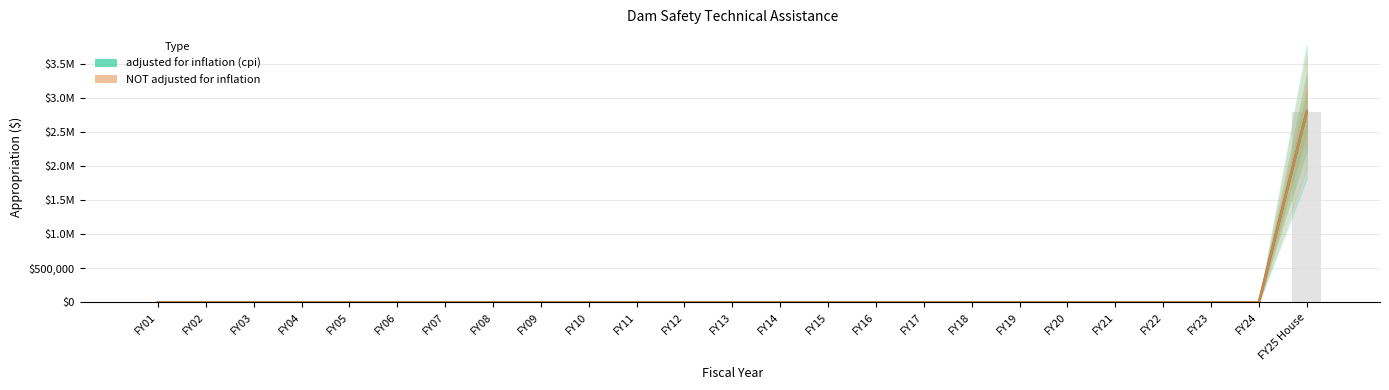

What is the average value of the NOT adjusted for inflation series?

112000